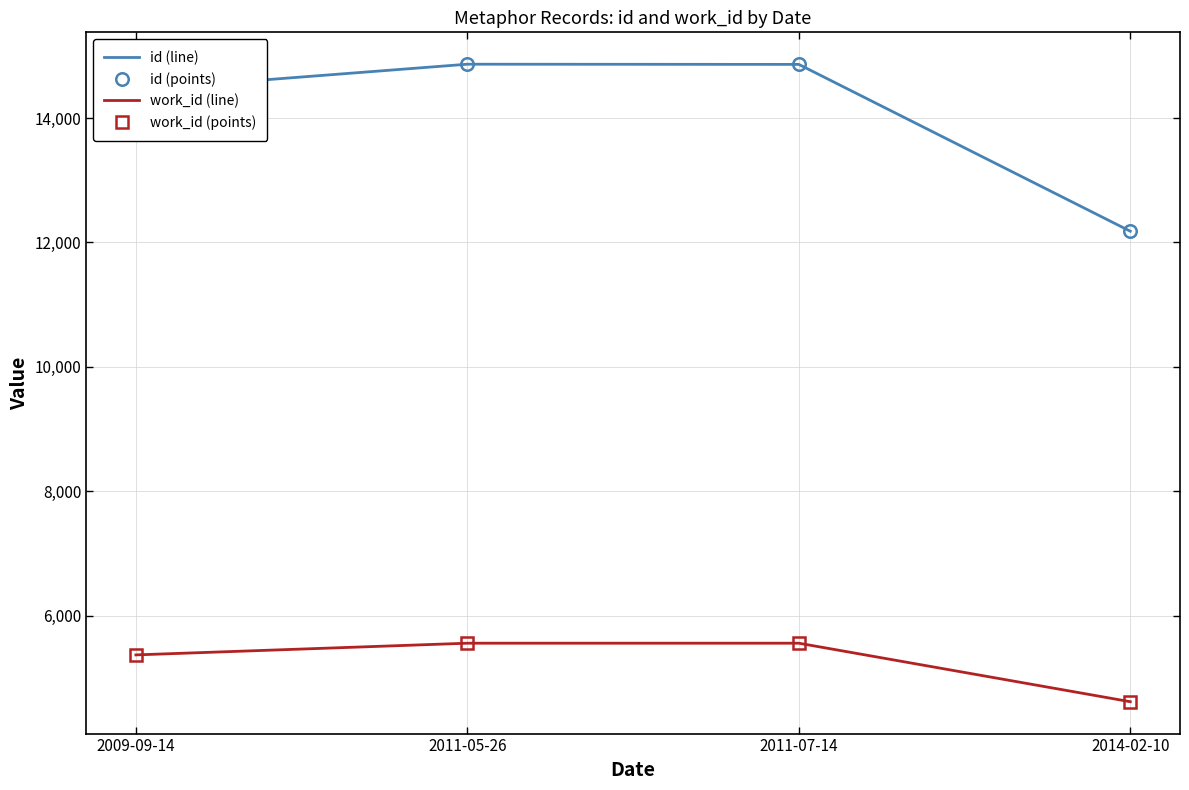

What is the greatest value displayed?

14864